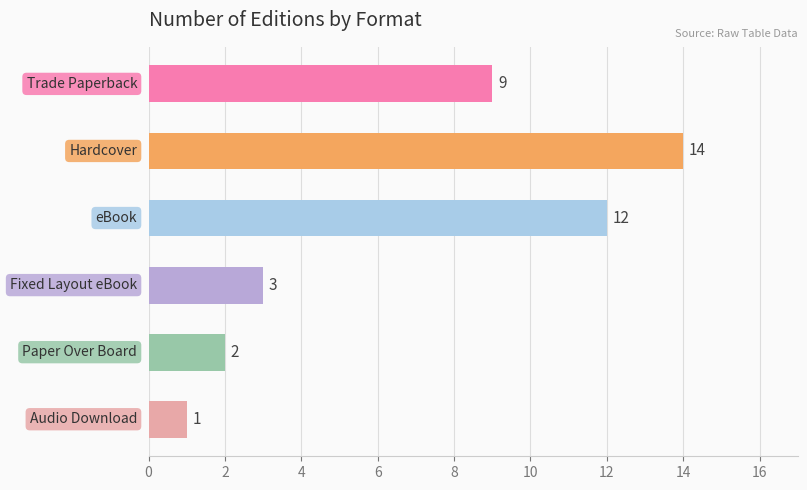

What is the value of the 2nd bar from the top?

14